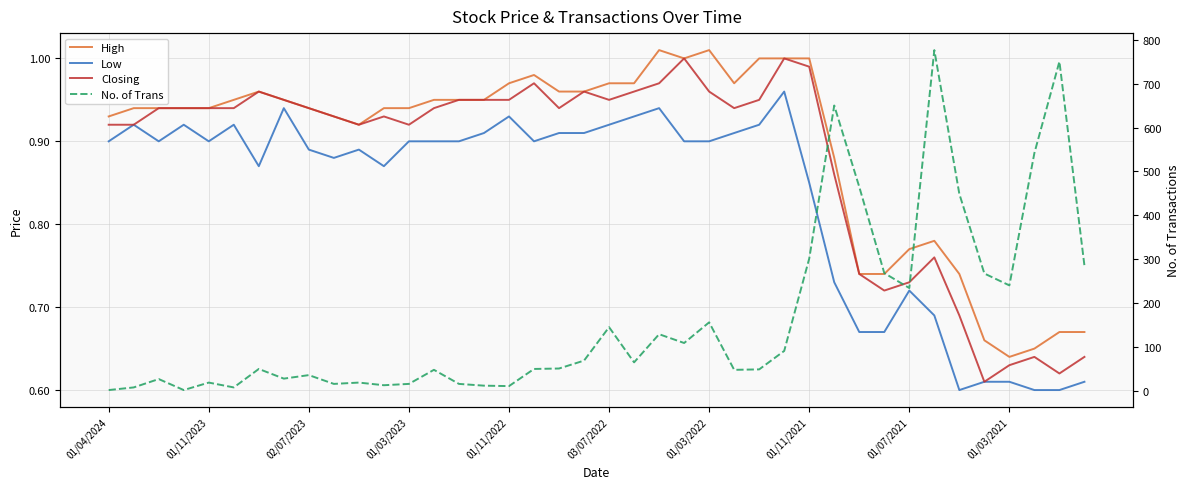

Rank the series by their maximum value, from highest to lowest.

No. of Trans, High, Closing, Low